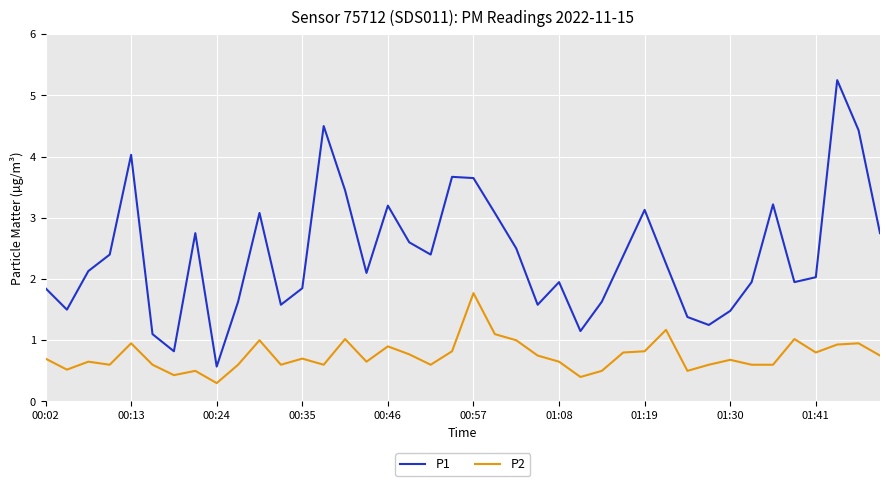

True or false: P1 has more than 0 points higher than both neighbors.

True